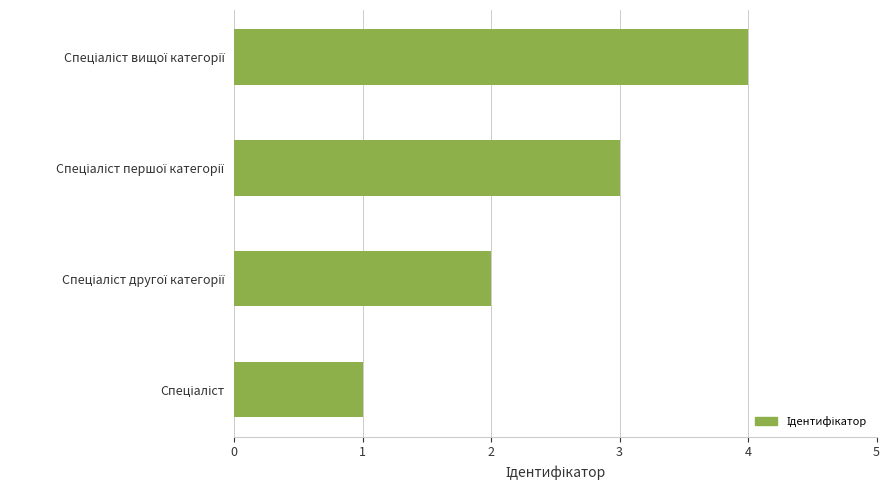

What is the greatest value displayed?

4